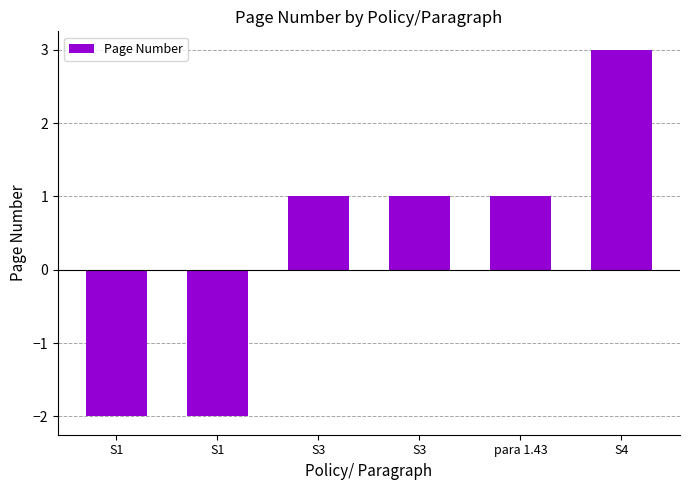

Reading left to right, extract all data points from this chart.

S1=-2	S1=-2	S3=1	S3=1	para 1.43=1	S4=3